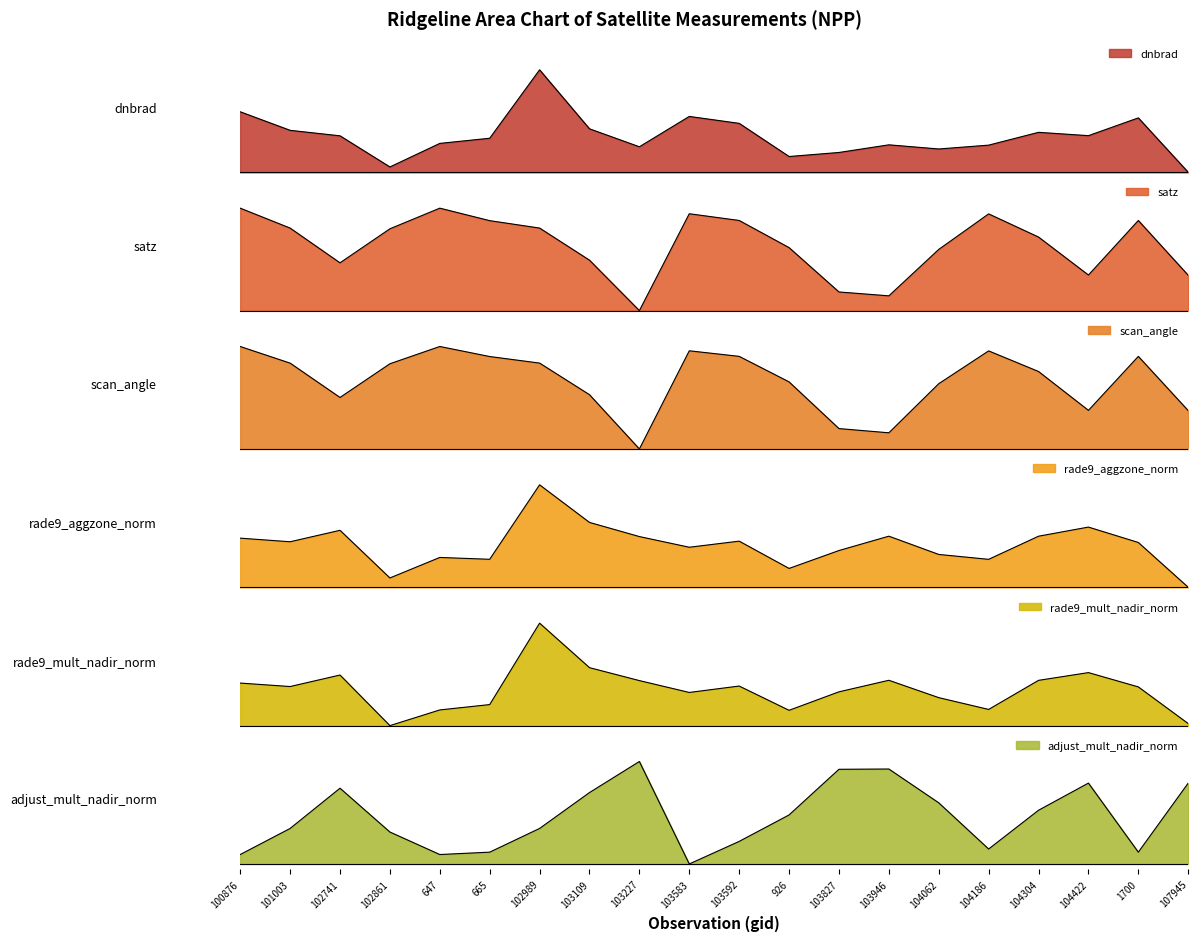

The rade9_aggzone_norm series shows 0.3 at 1700. True or false?

False